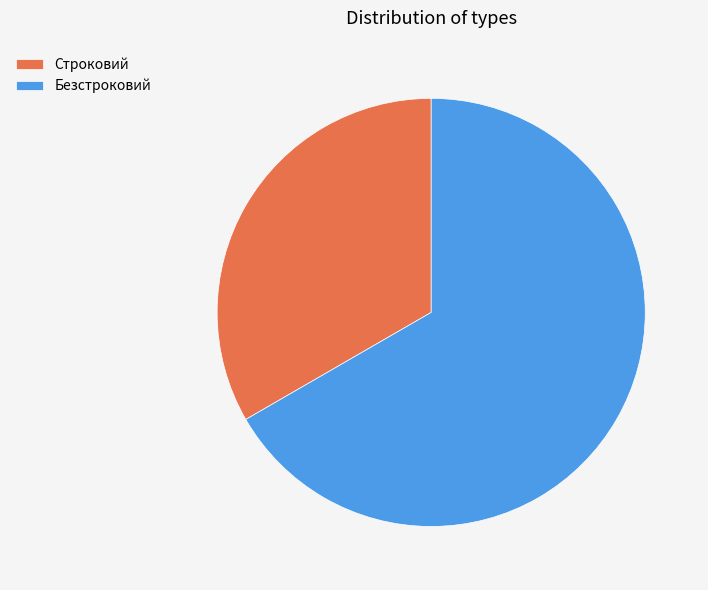

Which slice is the smallest?

Строковий